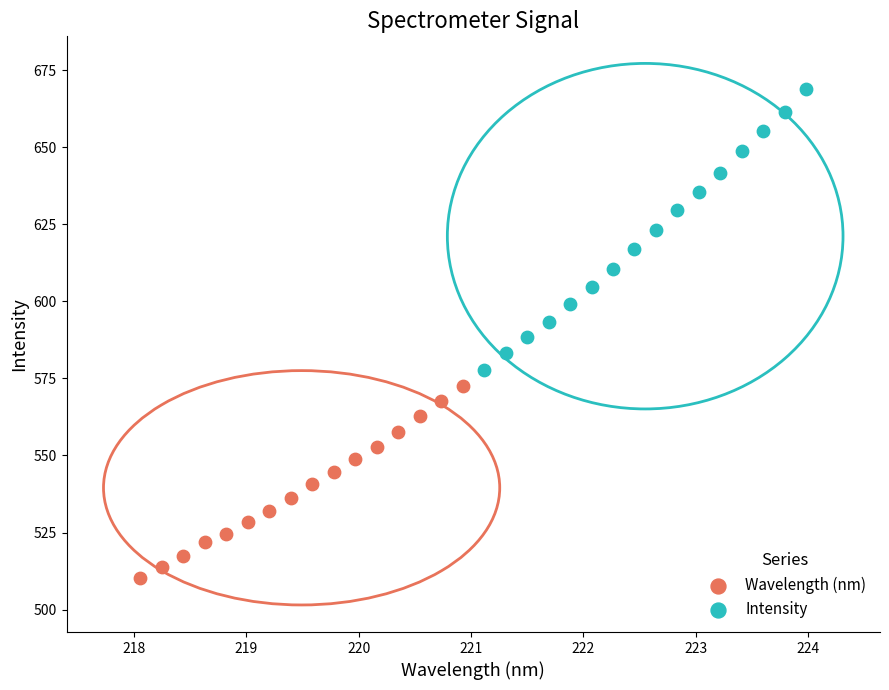

Which series contains the lowest Y value?

Wavelength (nm)